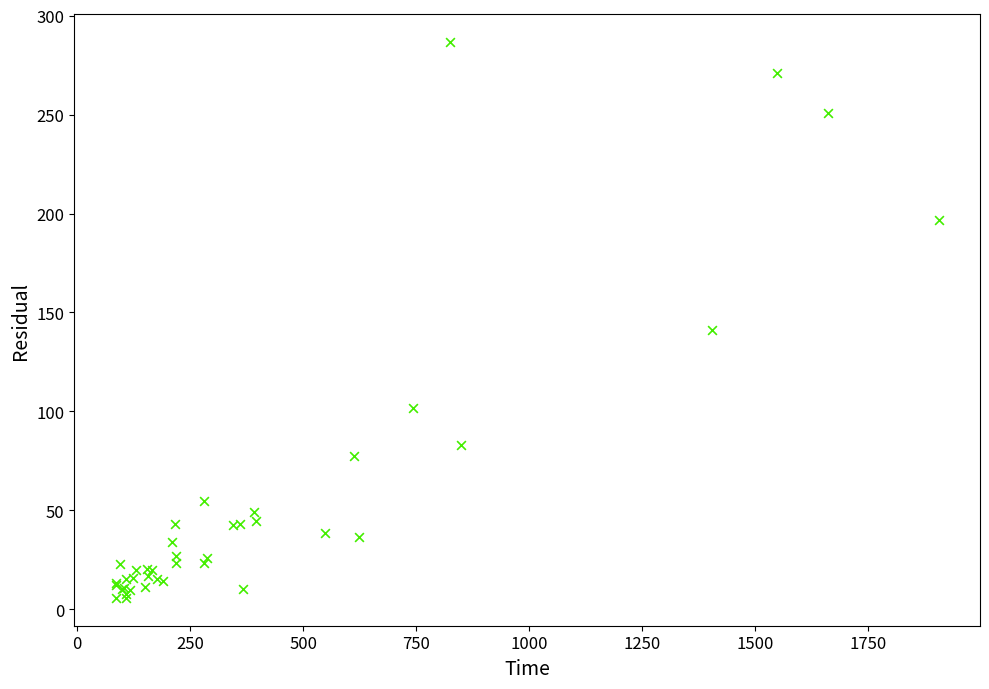

What Y value in the scatter plot is closest to 146?

141.2